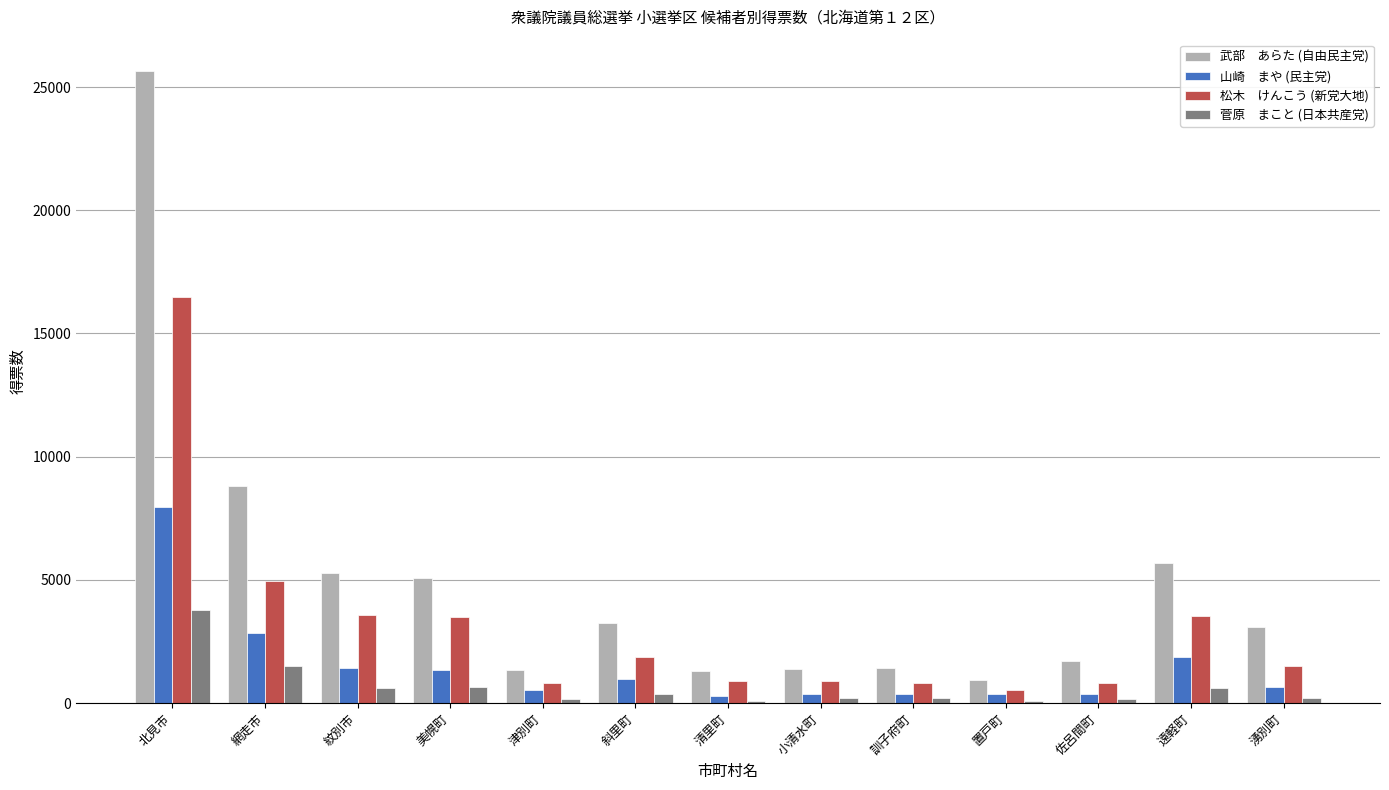

What is the total value across all series at 紋別市?

10912